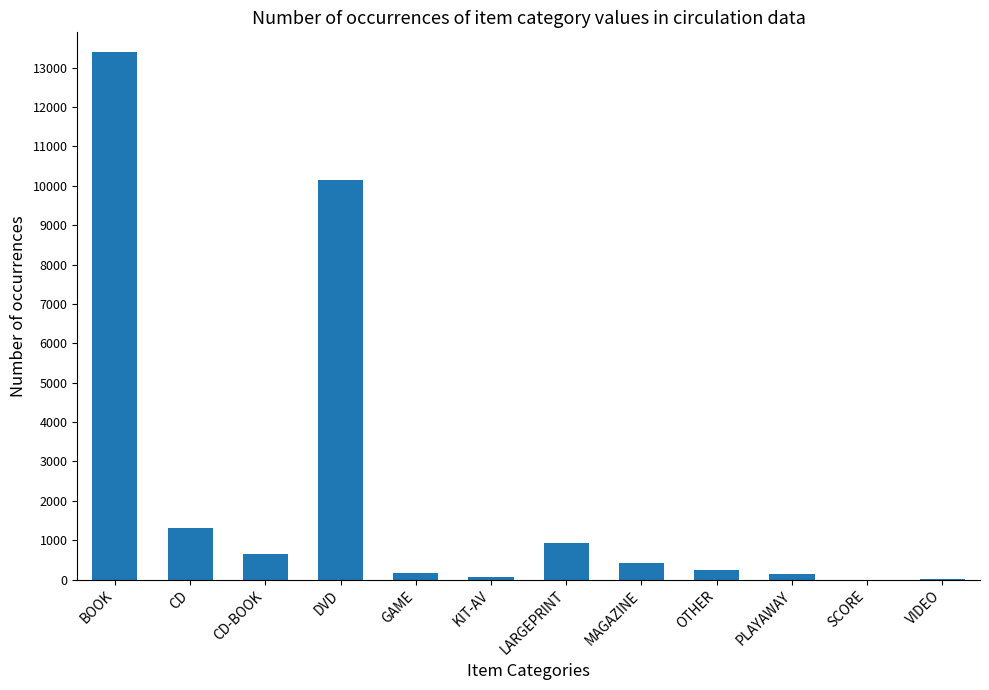

Does the chart contain stacked bars?

No